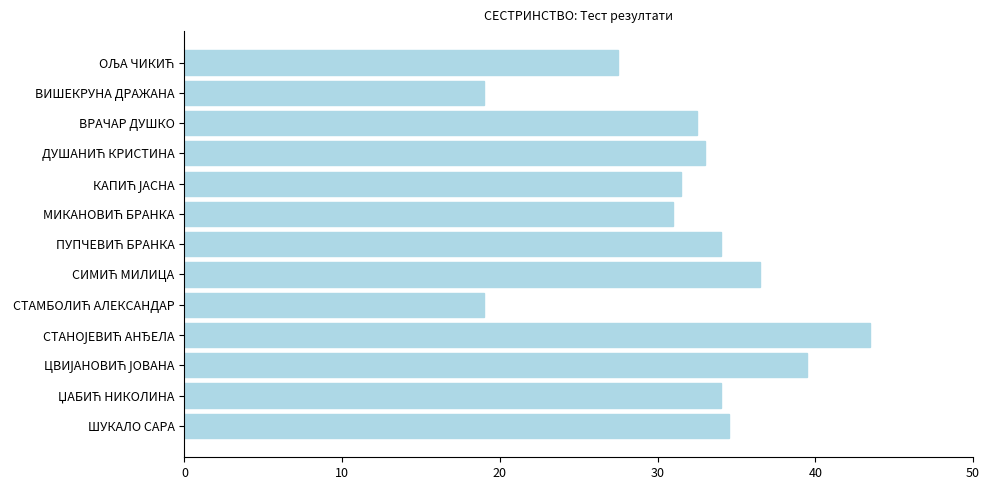

What is the smallest value displayed?

19.0